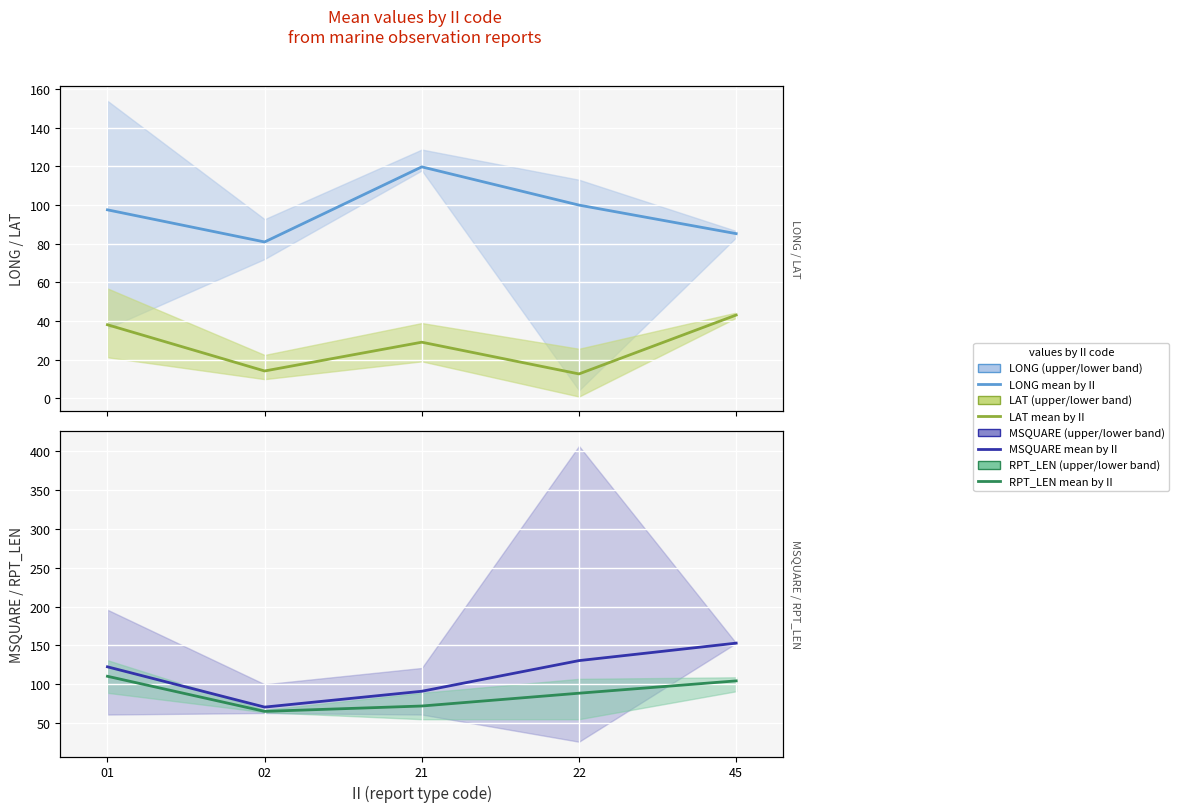

What is the approximate value of LAT mean by II at 45?

43.1